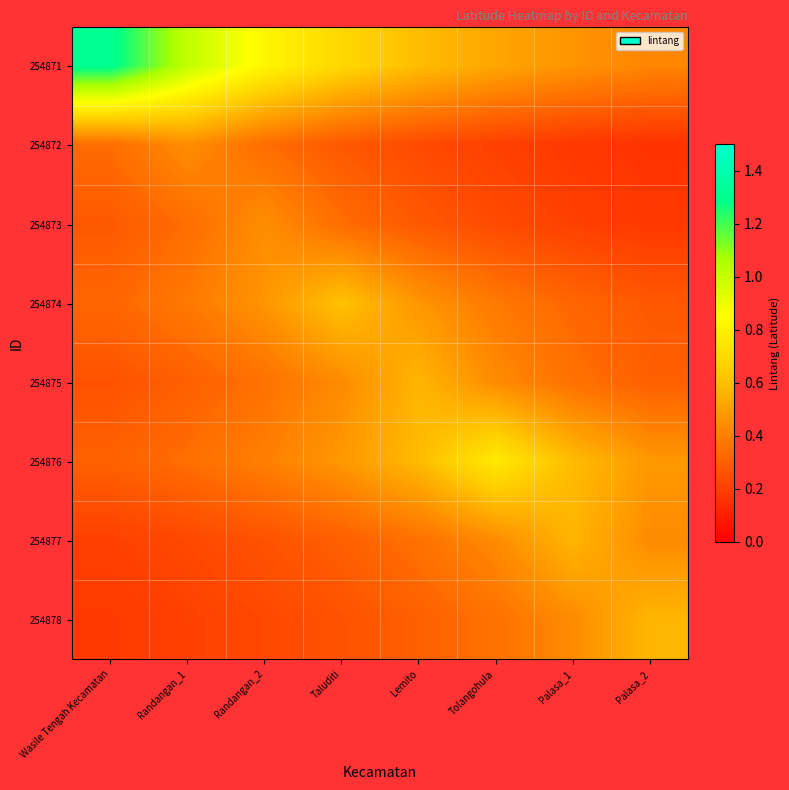

What is the difference between the highest and lowest values at Randangan_2?

0.6